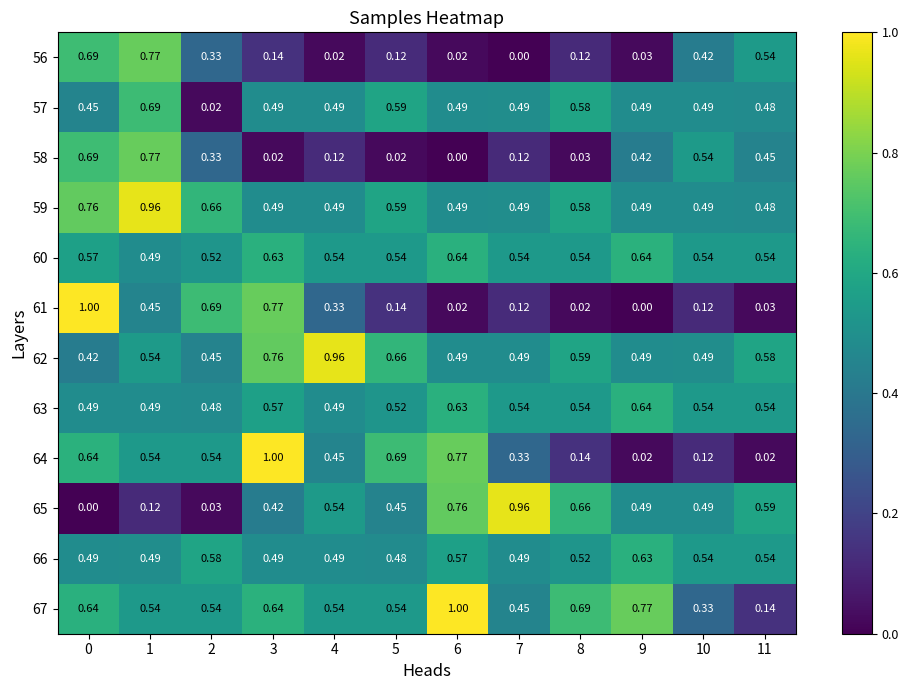

Is the value of 64 at 4 greater than the value of 59 at 0?

No